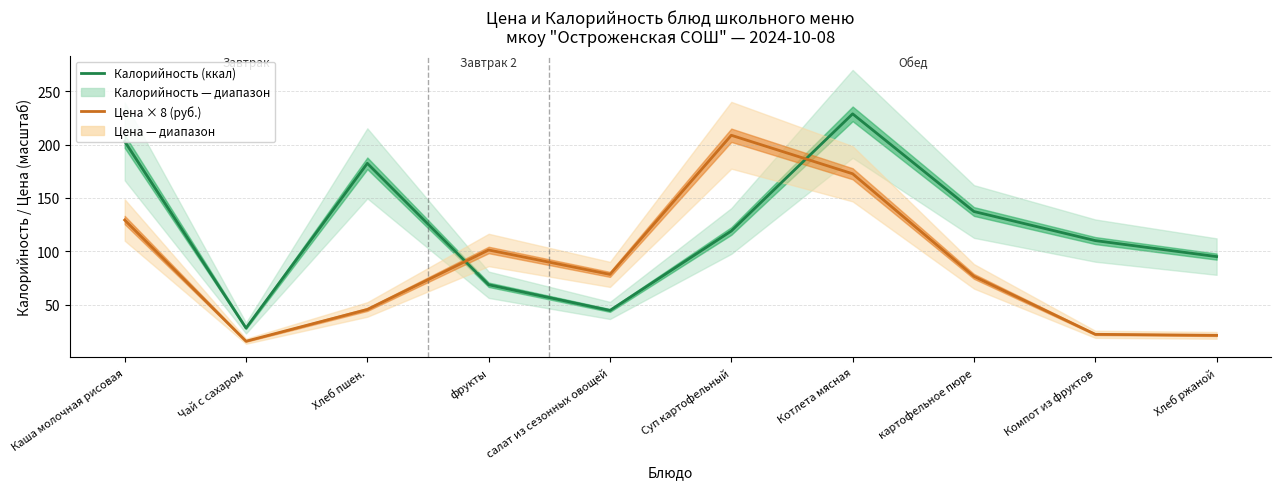

What is the label of the 3rd point from the left?

Хлеб пшен.